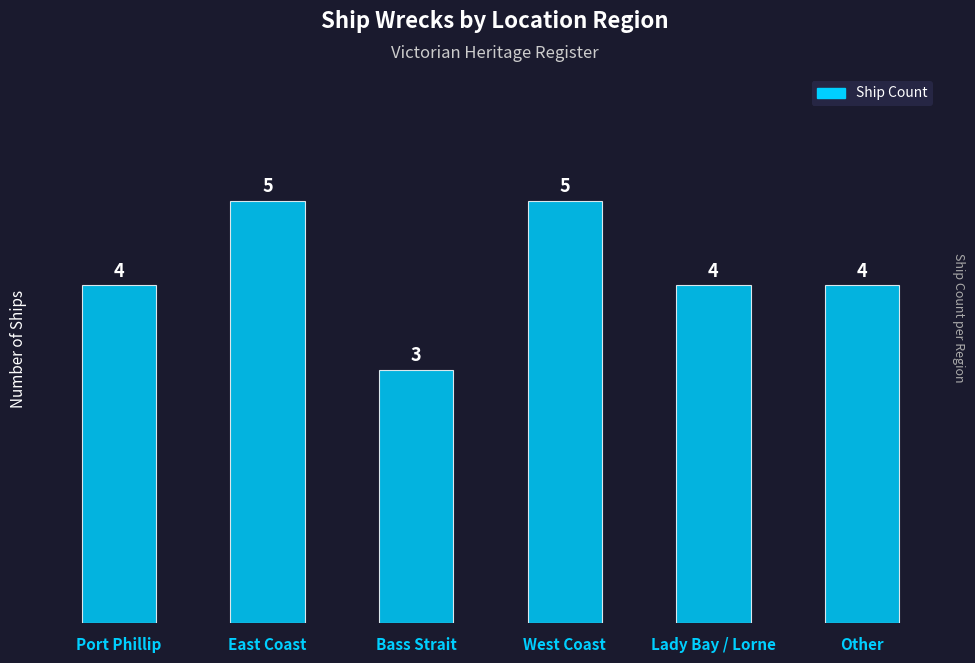

How many distinct data groups are displayed?

1